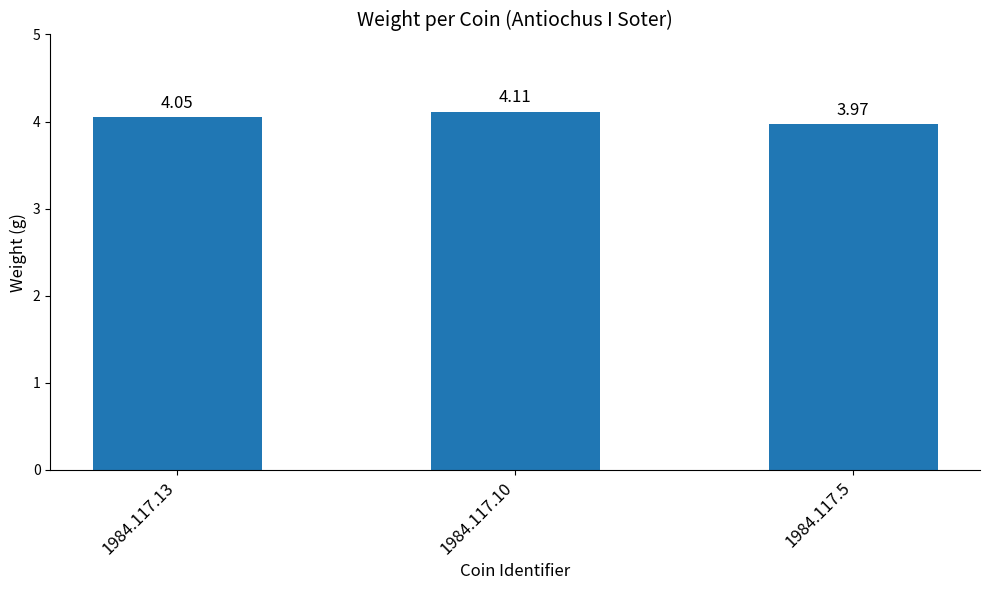

Count the values in the range 3 to 4.

1